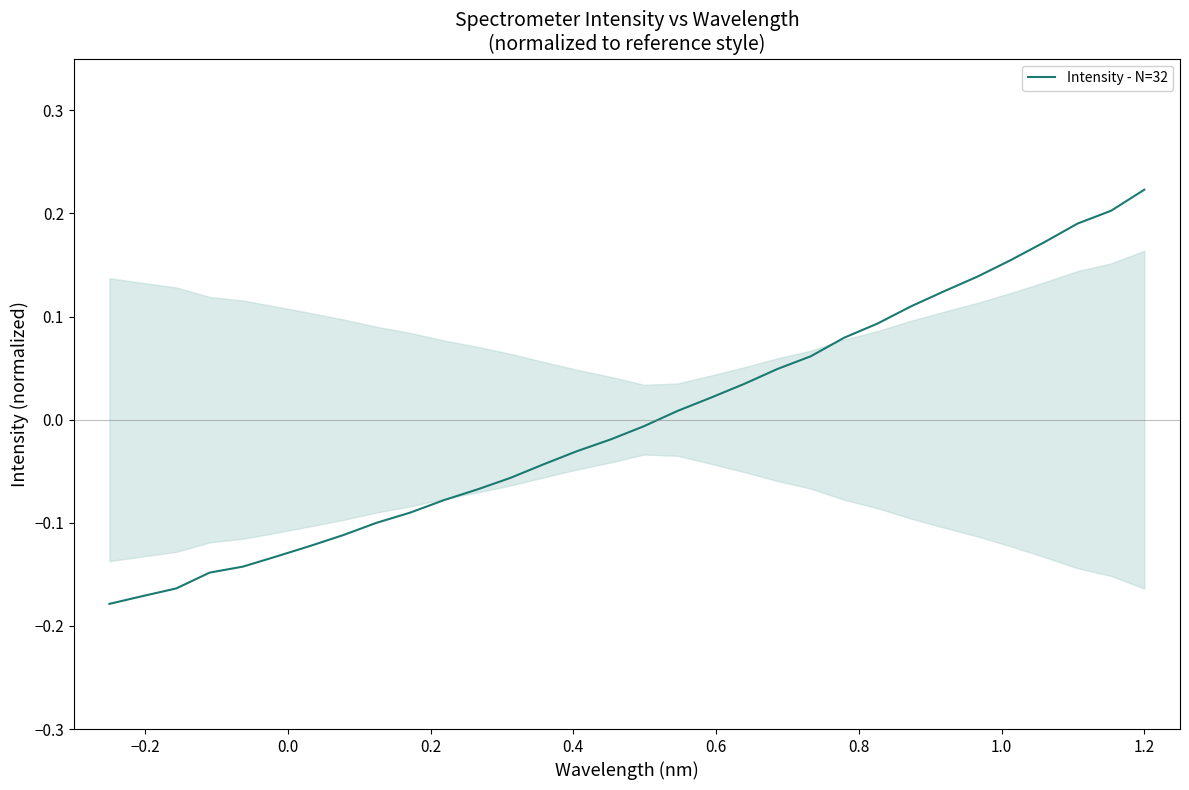

Is this an area chart (filled region under the line)?

No